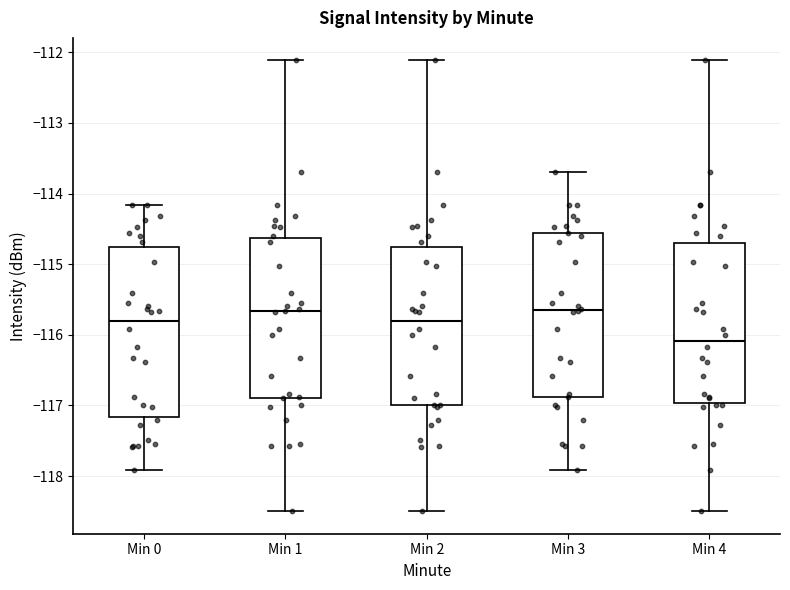

Reading left to right, read every box against the y-axis: the position of its median line, the range the box covers, and the ends of its whiskers. The values are not printed on the chart, so give them approximately, as read against the axis.

Min 0: median -115.8, box -117.2 to -114.8, whiskers -117.9 to -114.2
Min 1: median -115.7, box -116.9 to -114.6, whiskers -118.5 to -112.1
Min 2: median -115.8, box -117.0 to -114.8, whiskers -118.5 to -112.1
Min 3: median -115.6, box -116.9 to -114.6, whiskers -117.9 to -113.7
Min 4: median -116.1, box -117.0 to -114.7, whiskers -118.5 to -112.1